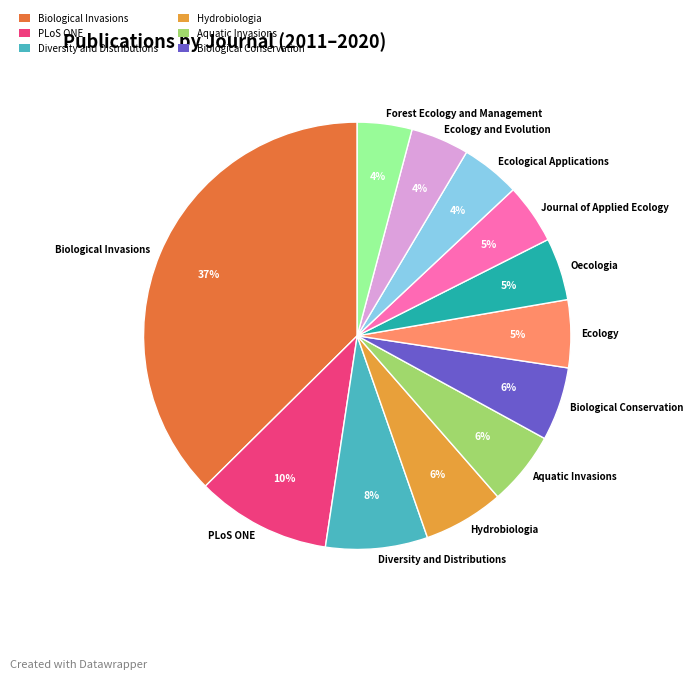

What percentage is the Biological Invasions slice, to the nearest percent?

37%